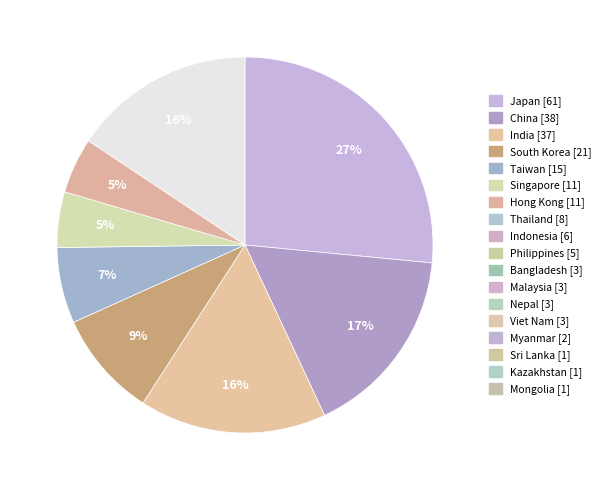

How many segments does this pie chart have?

8